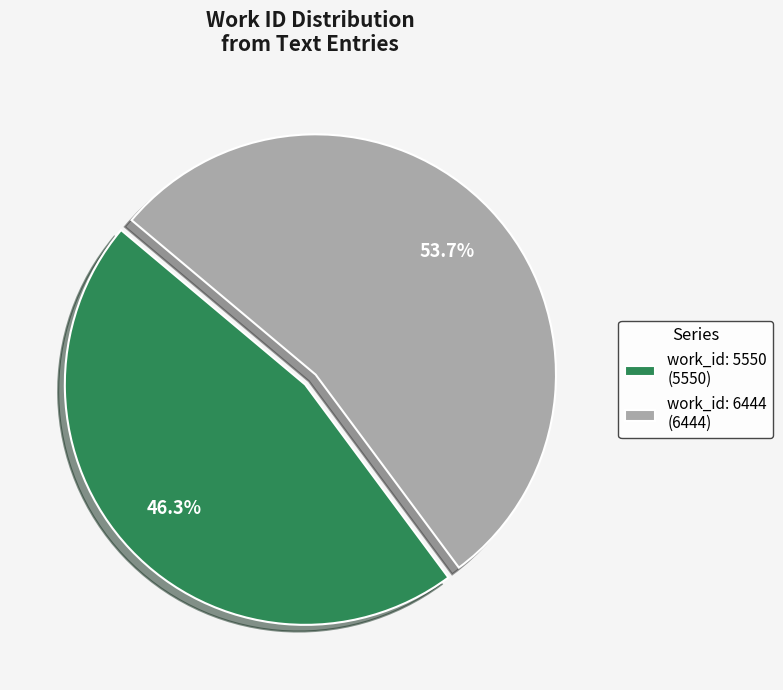

To the nearest percent, what portion does work_id: 5550 represent?

46%